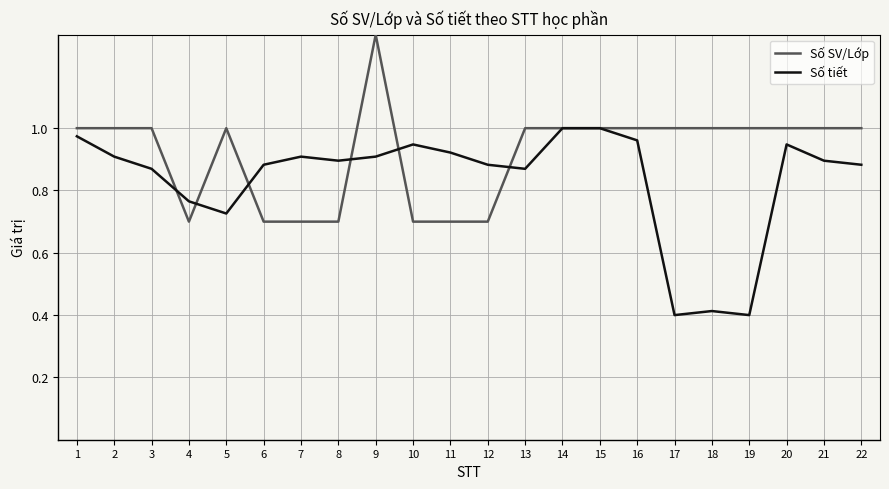

Does the chart have visible grid lines?

Yes